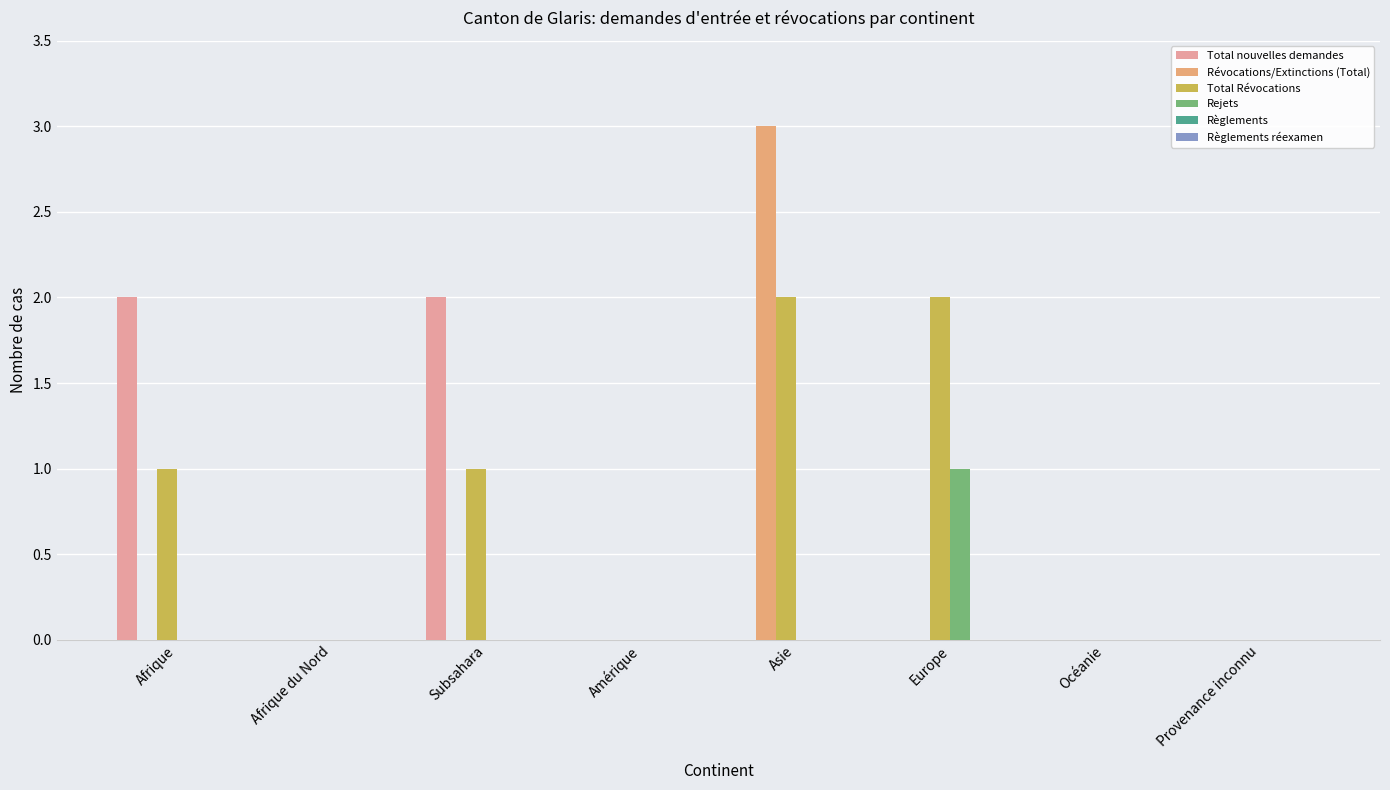

Which series has the widest spread of values?

Révocations/Extinctions (Total)